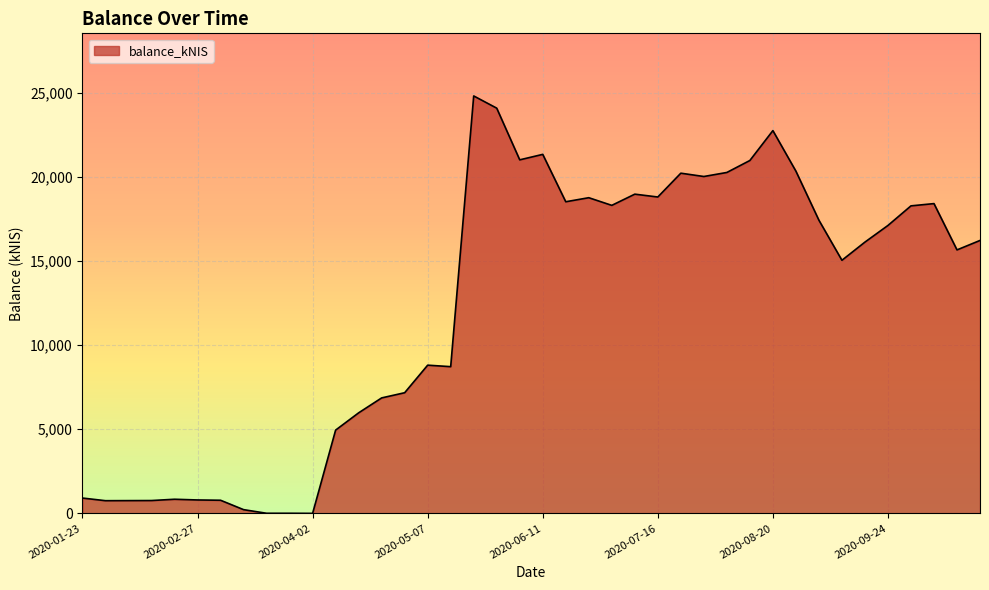

What is the difference between the maximum and minimum values?

24819.6